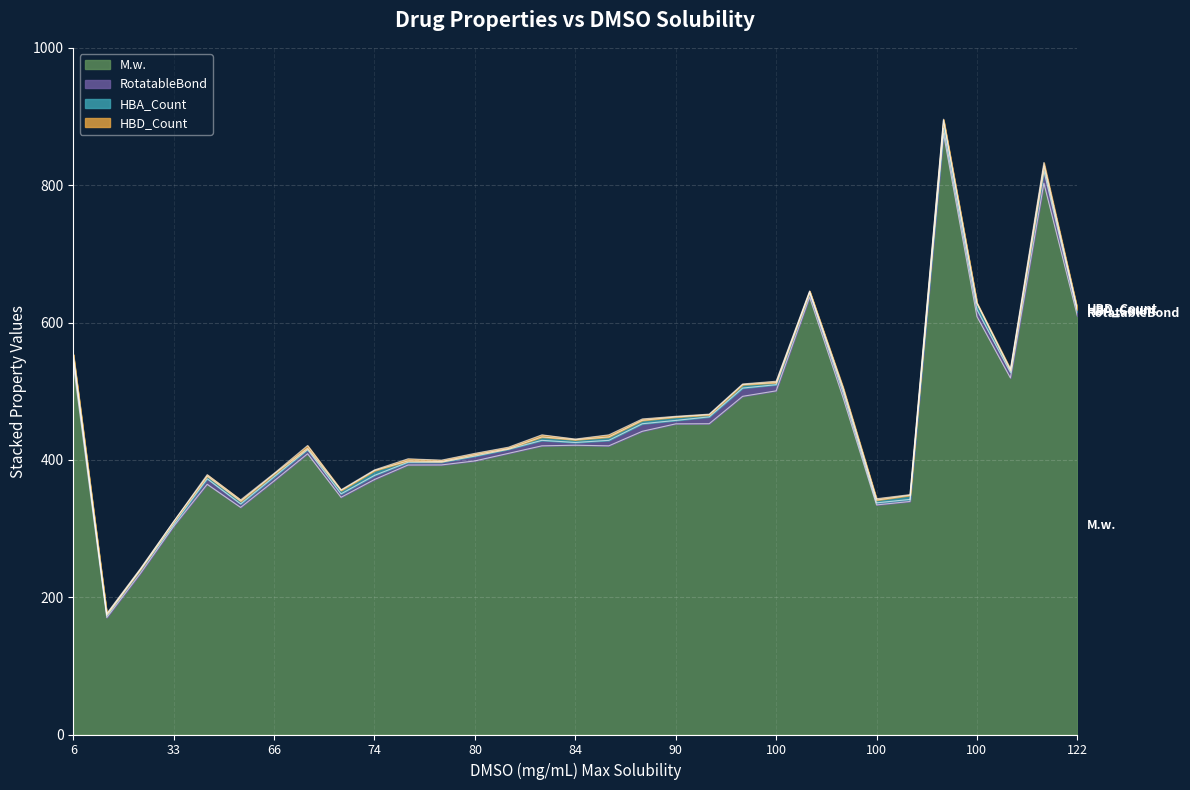

Is the value of HBA_Count at 11 greater than the value of HBD_Count at 78?

No